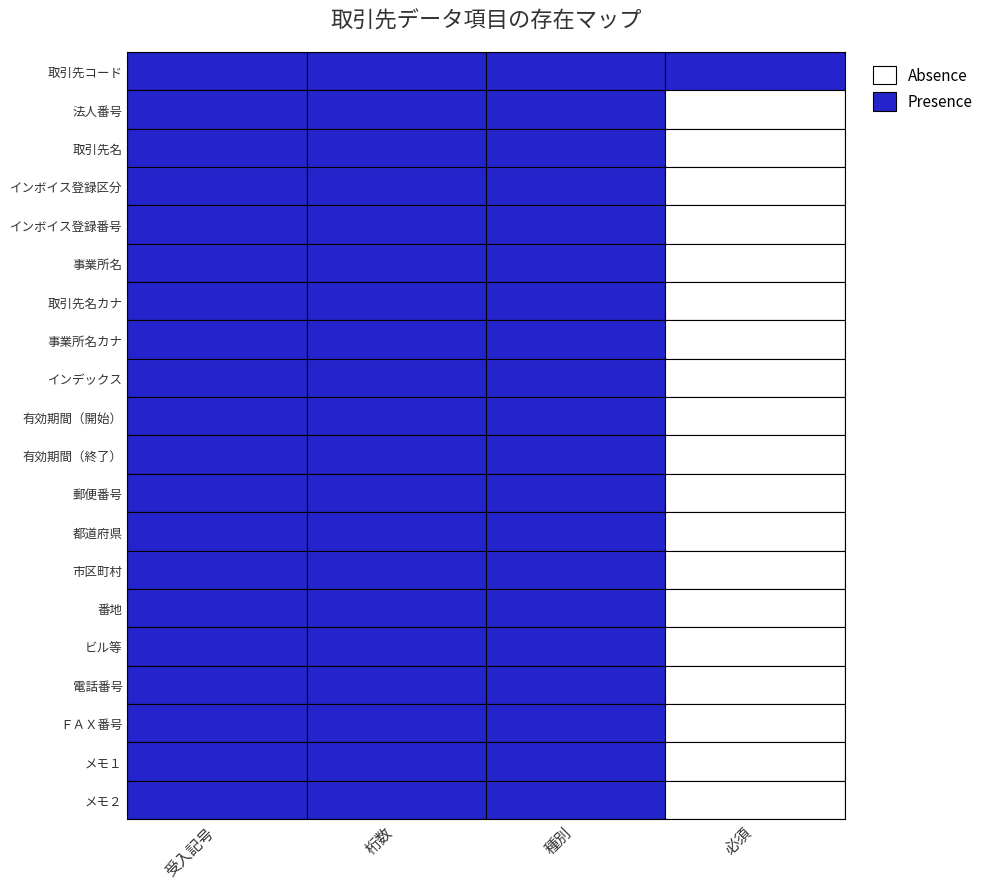

Is it true that インボイス登録区分 equals 0 at 1?

False